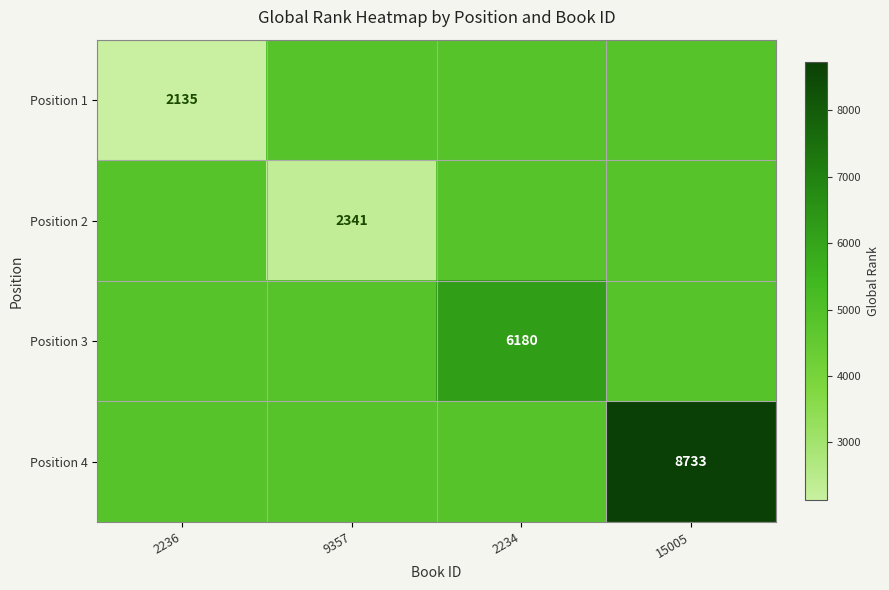

What is the total value across all series at 2236?

16676.8